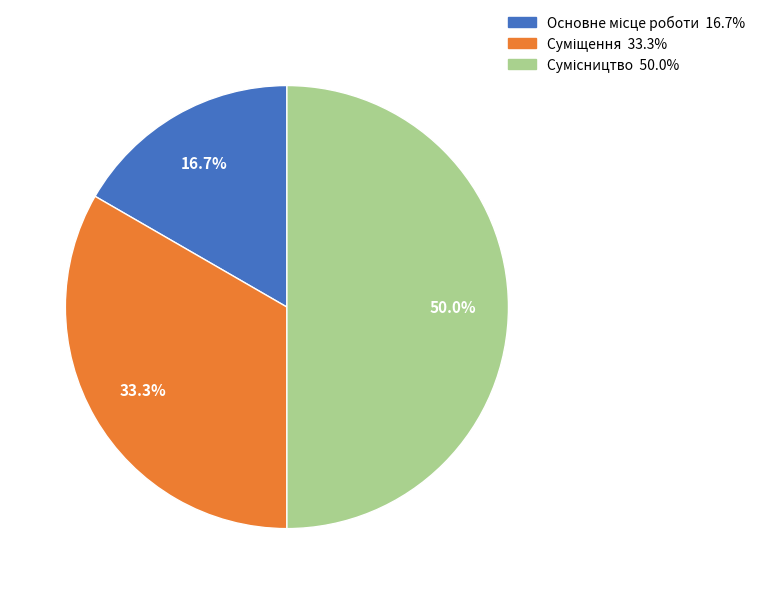

Do Сумісництво and Суміщення together represent more than half of the pie?

Yes